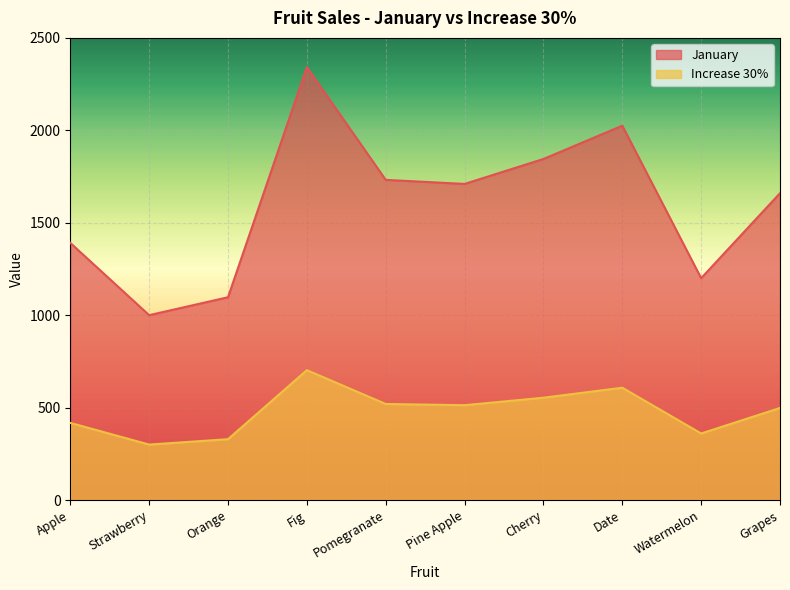

How many interior local peaks does the Increase 30% series have?

2